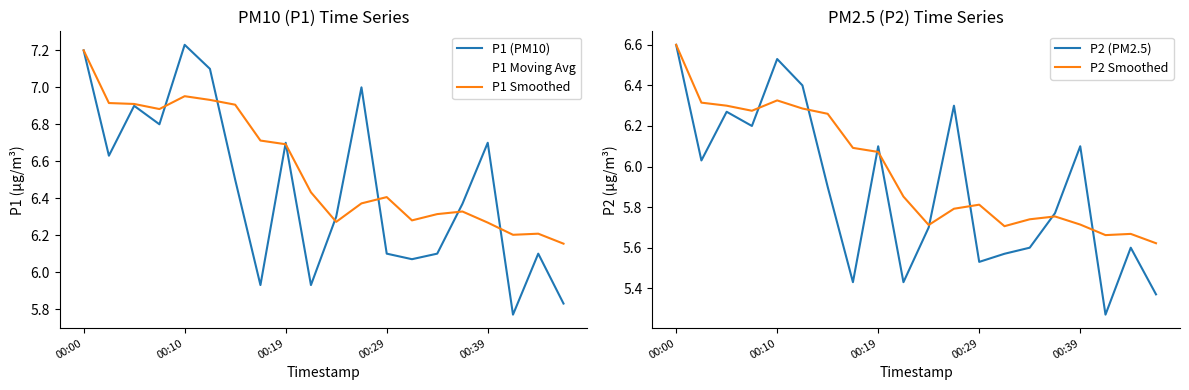

Rank the series by their maximum value, from highest to lowest.

P1 (PM10), P1 Smoothed, P2 (PM2.5), P2 Smoothed, P1 Moving Avg